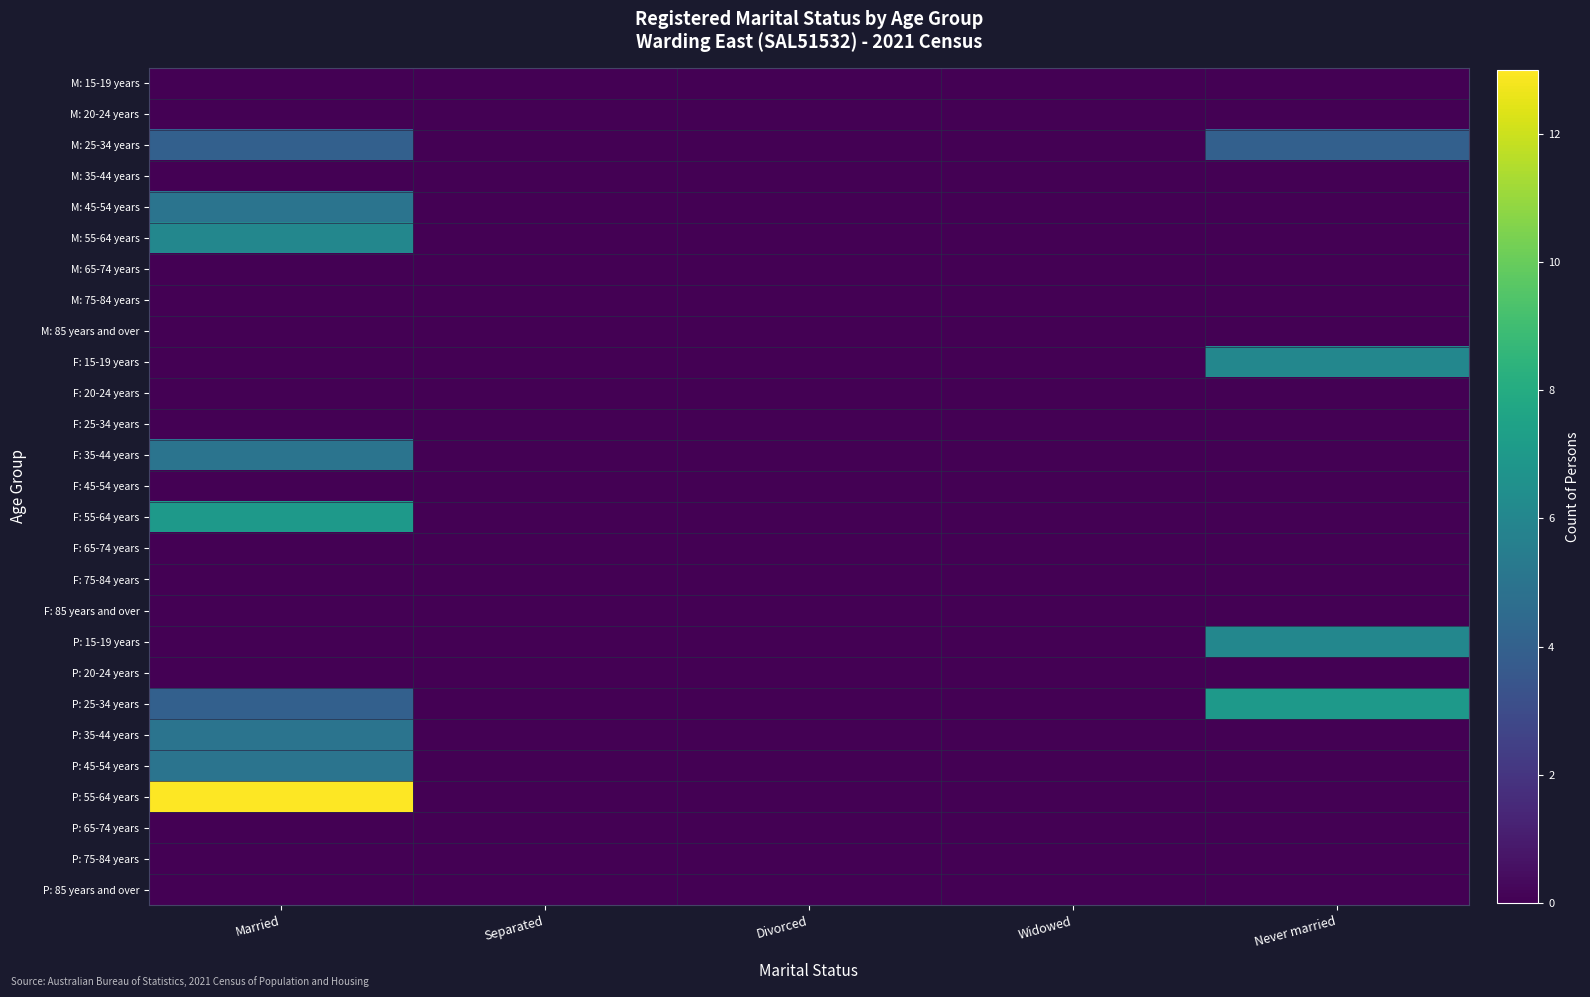

Rank the series by their maximum value, from highest to lowest.

P: 55-64 years, F: 55-64 years, P: 25-34 years, M: 55-64 years, F: 15-19 years, P: 15-19 years, M: 45-54 years, F: 35-44 years, P: 35-44 years, P: 45-54 years, M: 25-34 years, M: 15-19 years, M: 20-24 years, M: 35-44 years, M: 65-74 years, M: 75-84 years, M: 85 years and over, F: 20-24 years, F: 25-34 years, F: 45-54 years, F: 65-74 years, F: 75-84 years, F: 85 years and over, P: 20-24 years, P: 65-74 years, P: 75-84 years, P: 85 years and over